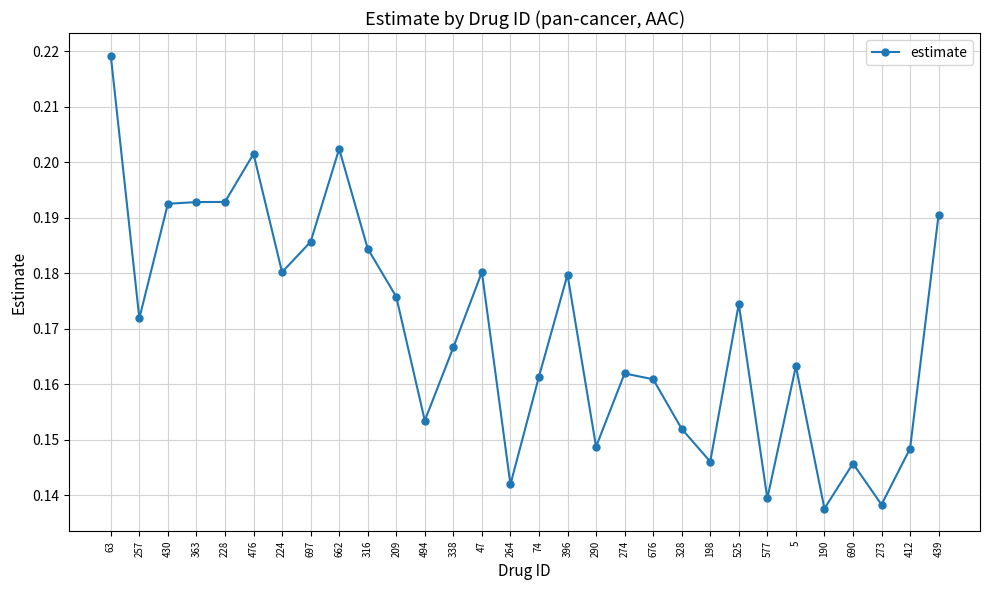

Between 5 and 290, which is larger?

5